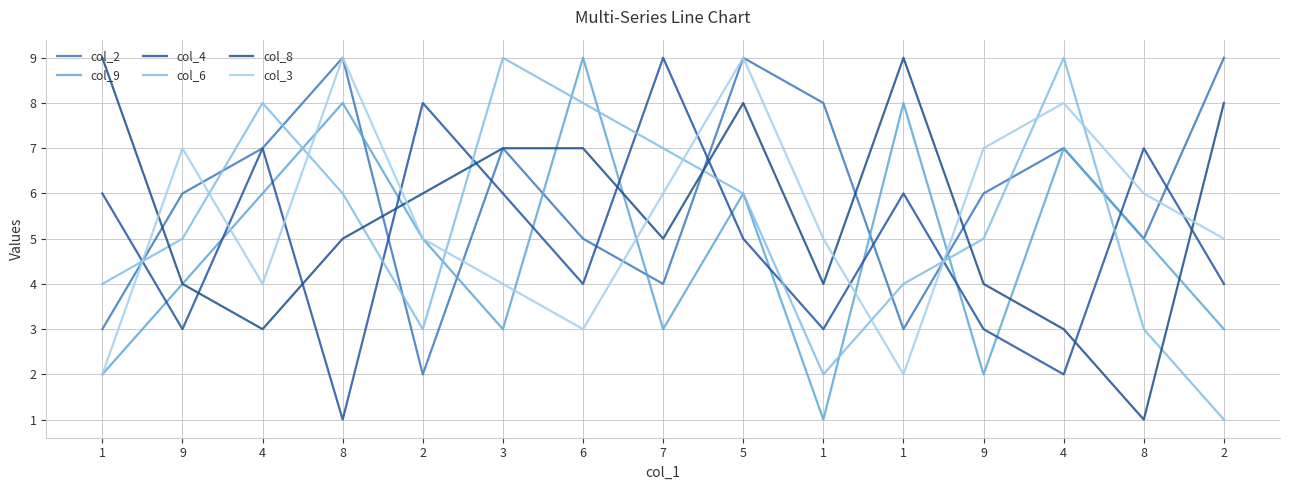

At how many categories does at least one series exceed 3?

15